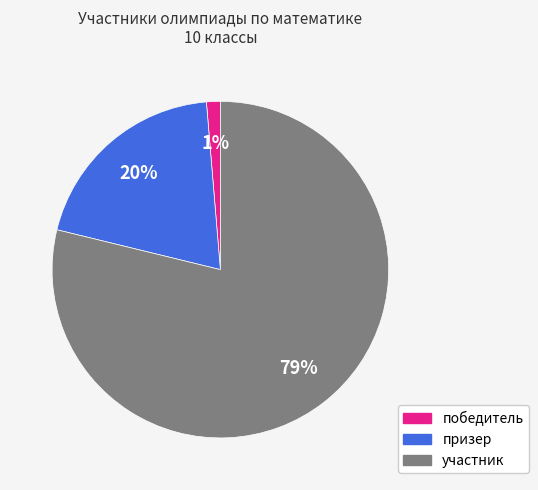

Is it true that победитель is 11% of the pie?

False